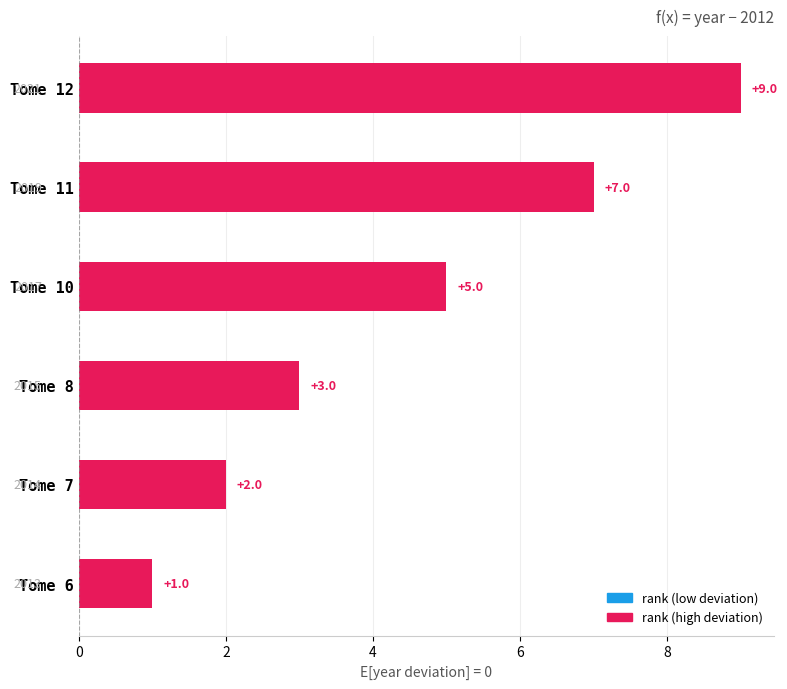

How many data points are less than 5?

3